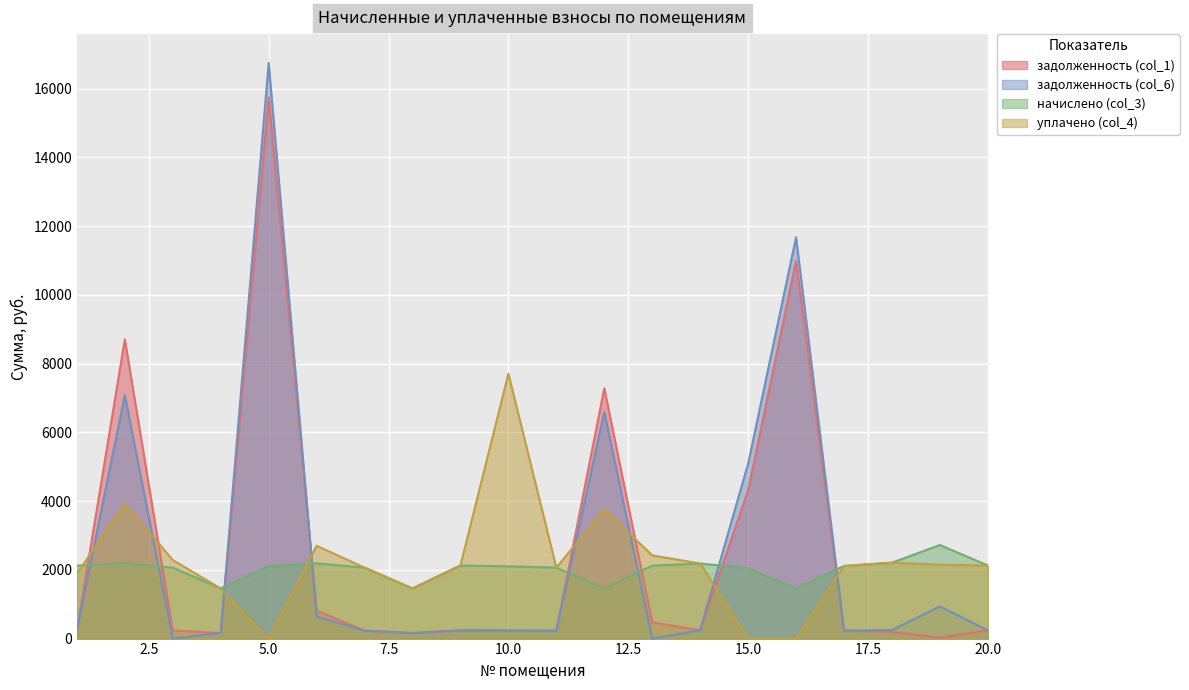

True or false: задолженность (col_6) has a value of 229.5 at 7.

True